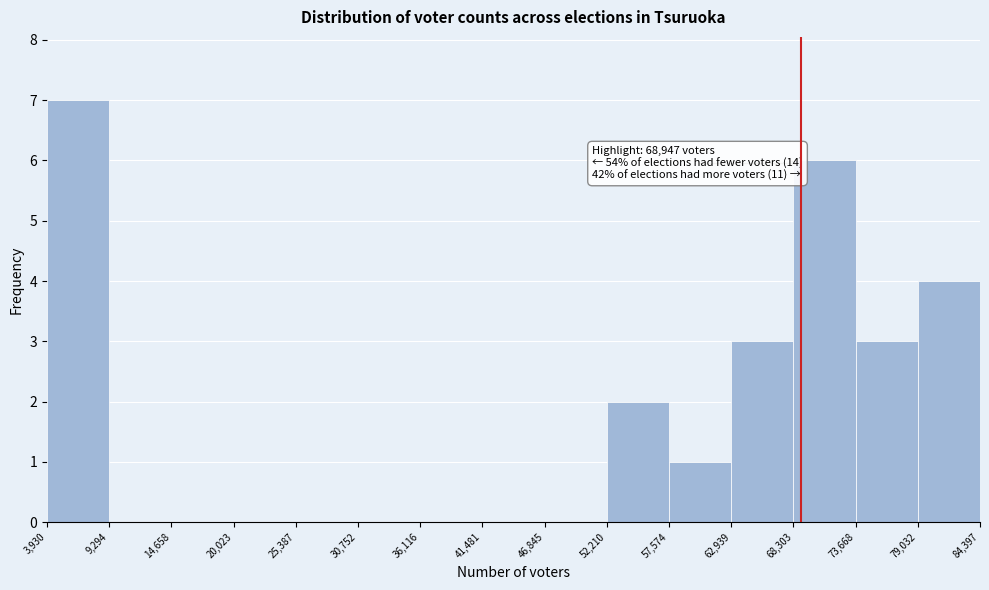

Over which range of the x-axis is the bar tallest?

3,930 to 9,294